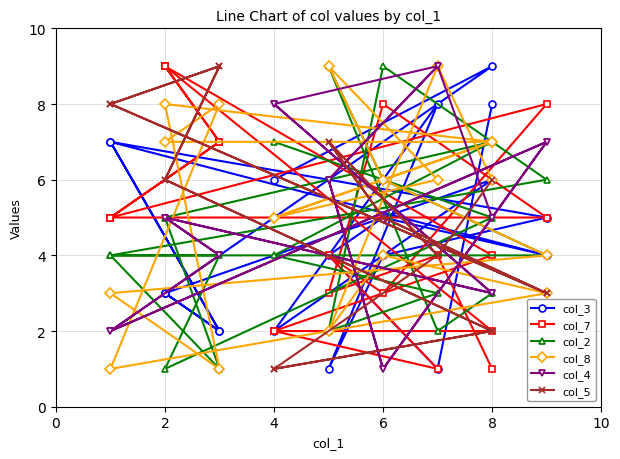

How many values in the col_2 series exceed 4?

8